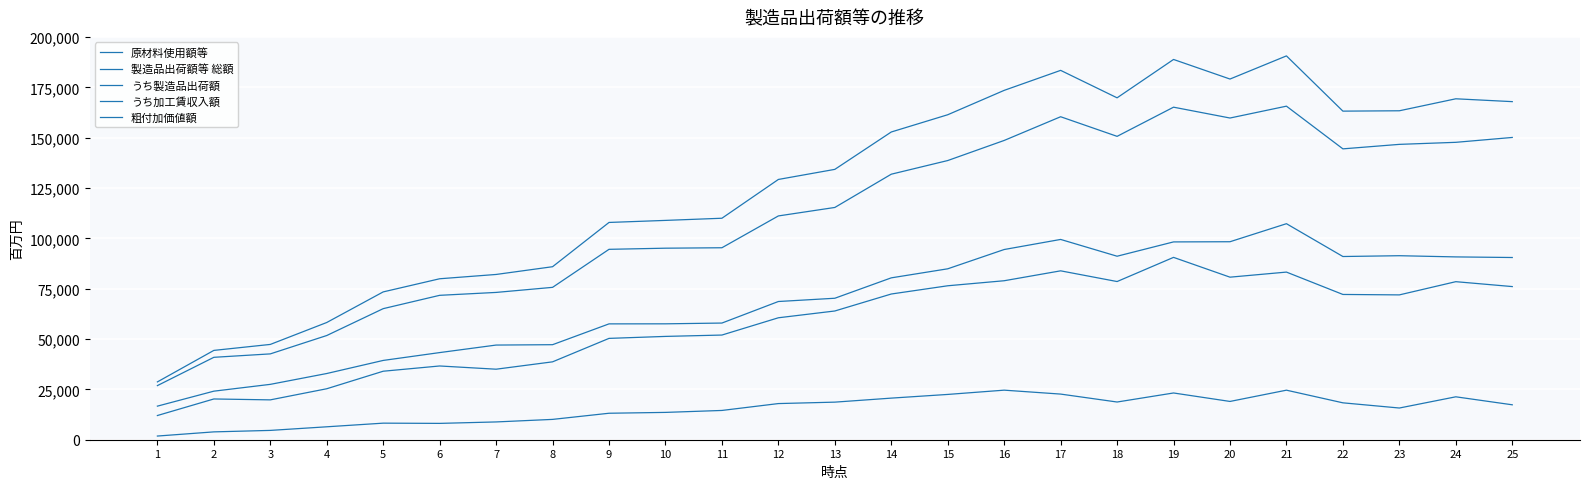

Which series has the widest spread of values?

製造品出荷額等 総額